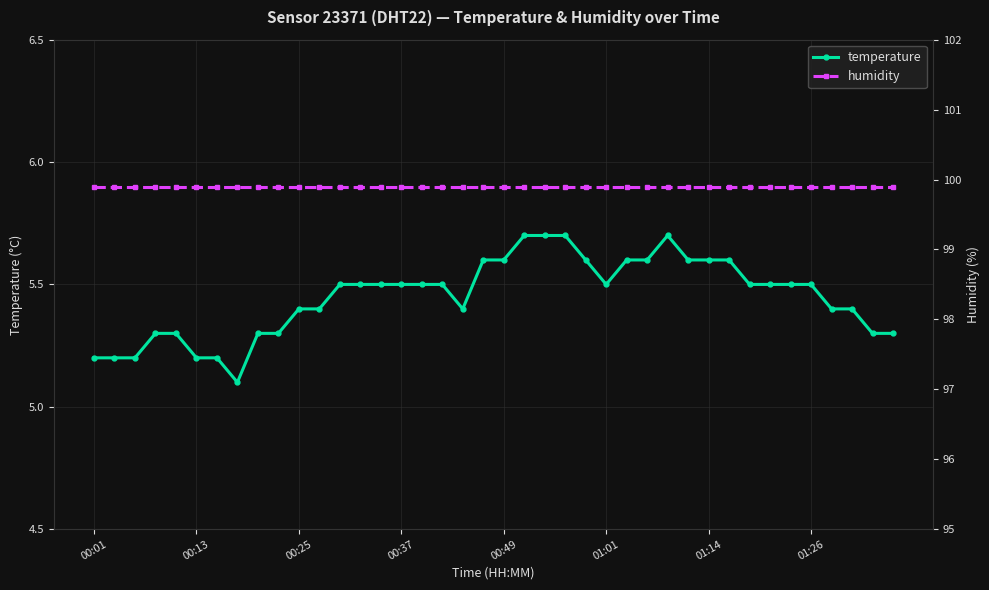

What is the lowest value of the temperature series?

5.1